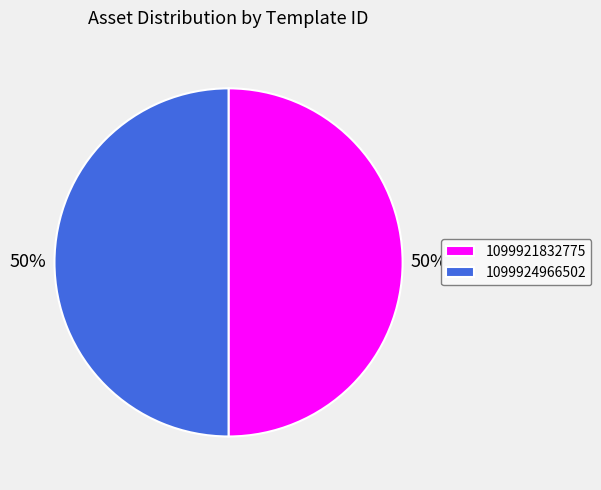

Do 1099921832775 and 1099924966502 together represent more than half of the pie?

Yes